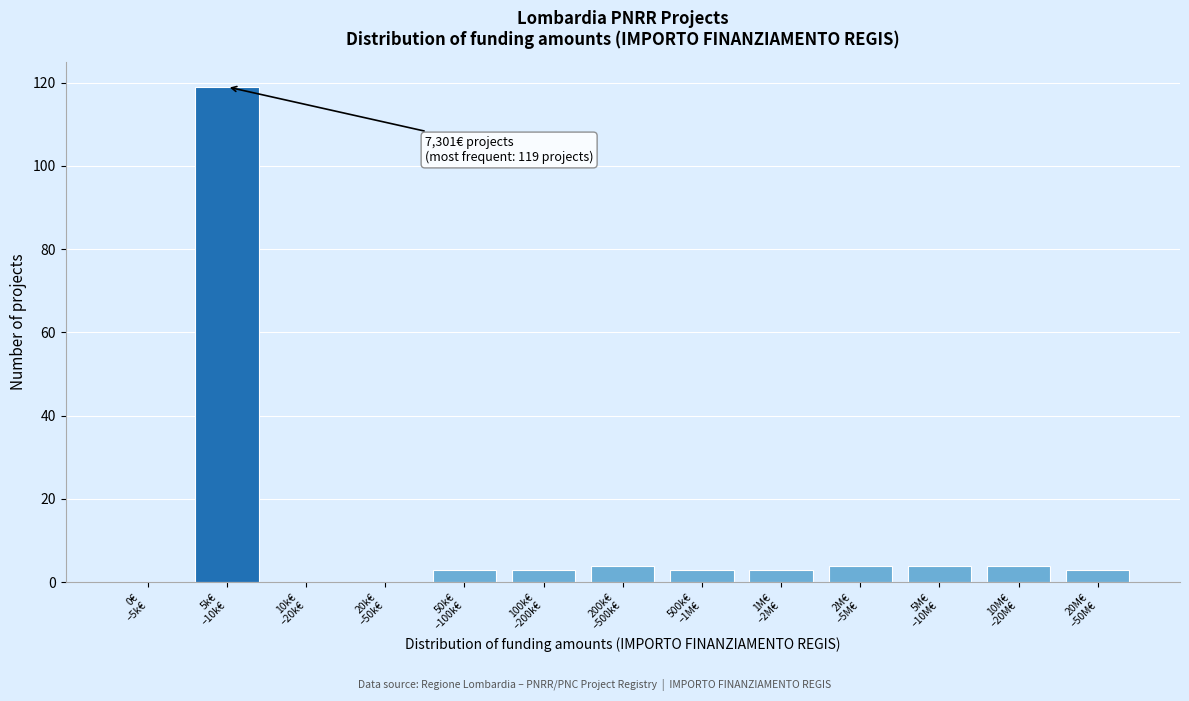

What is the sum of all values?

150